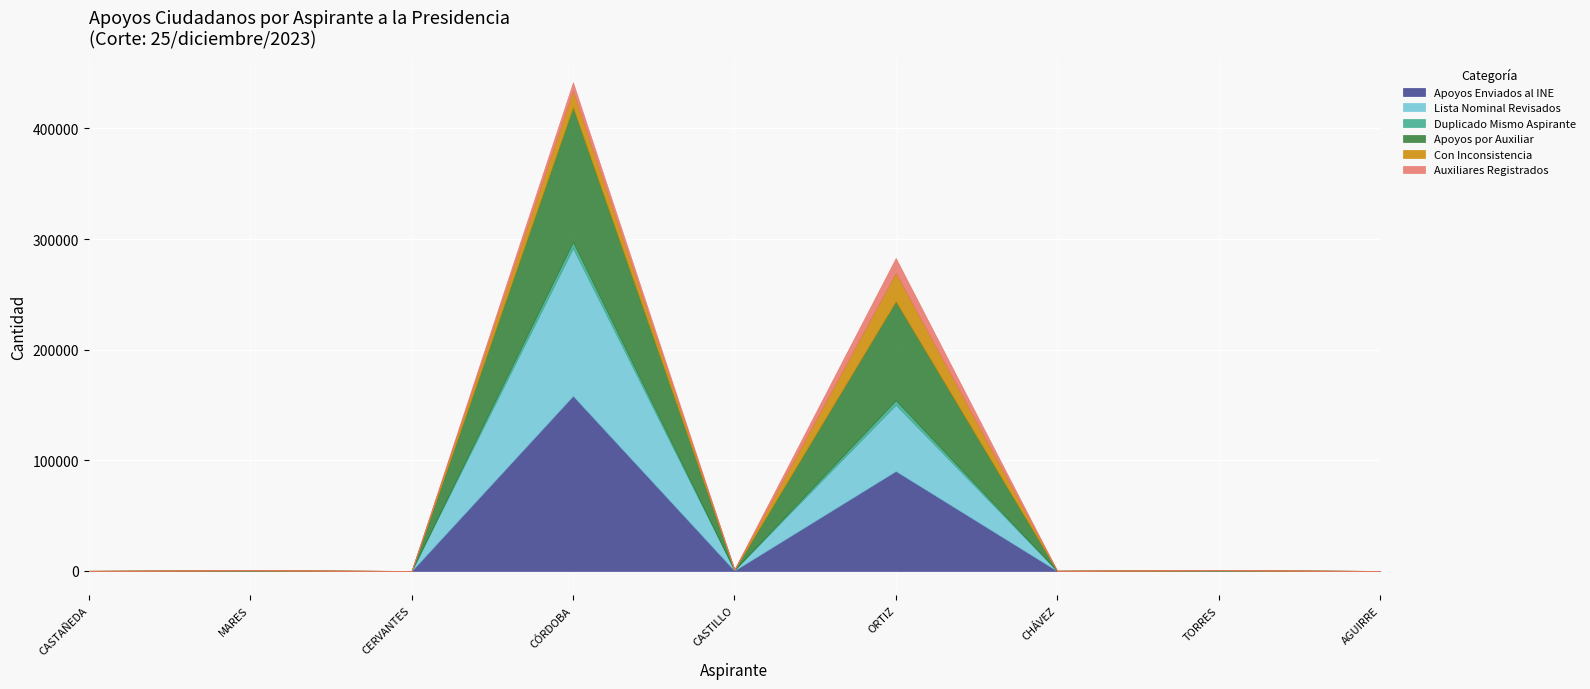

What is the average value of the Con Inconsistencia series?

4535